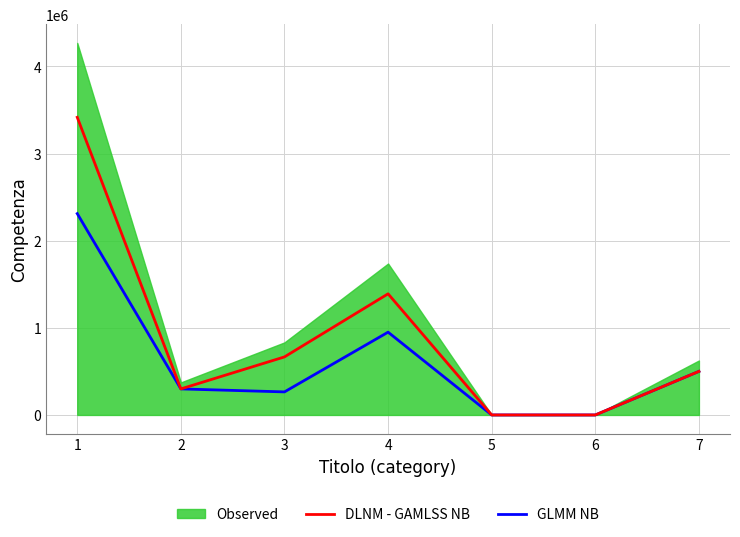

Is the value of GLMM NB at 6 greater than the value of DLNM - GAMLSS NB at 2?

No